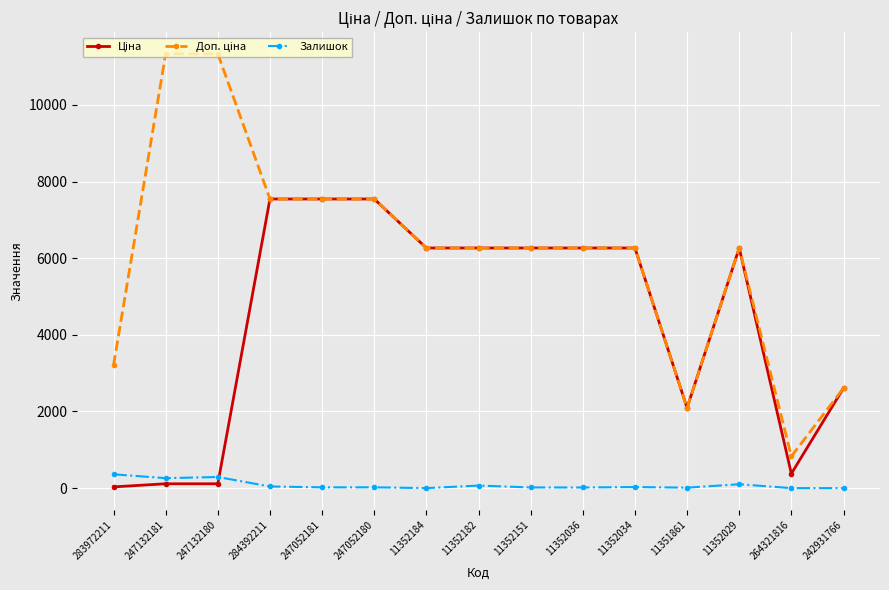

What is the value of the Залишок point at the 1st from the left?

360.0